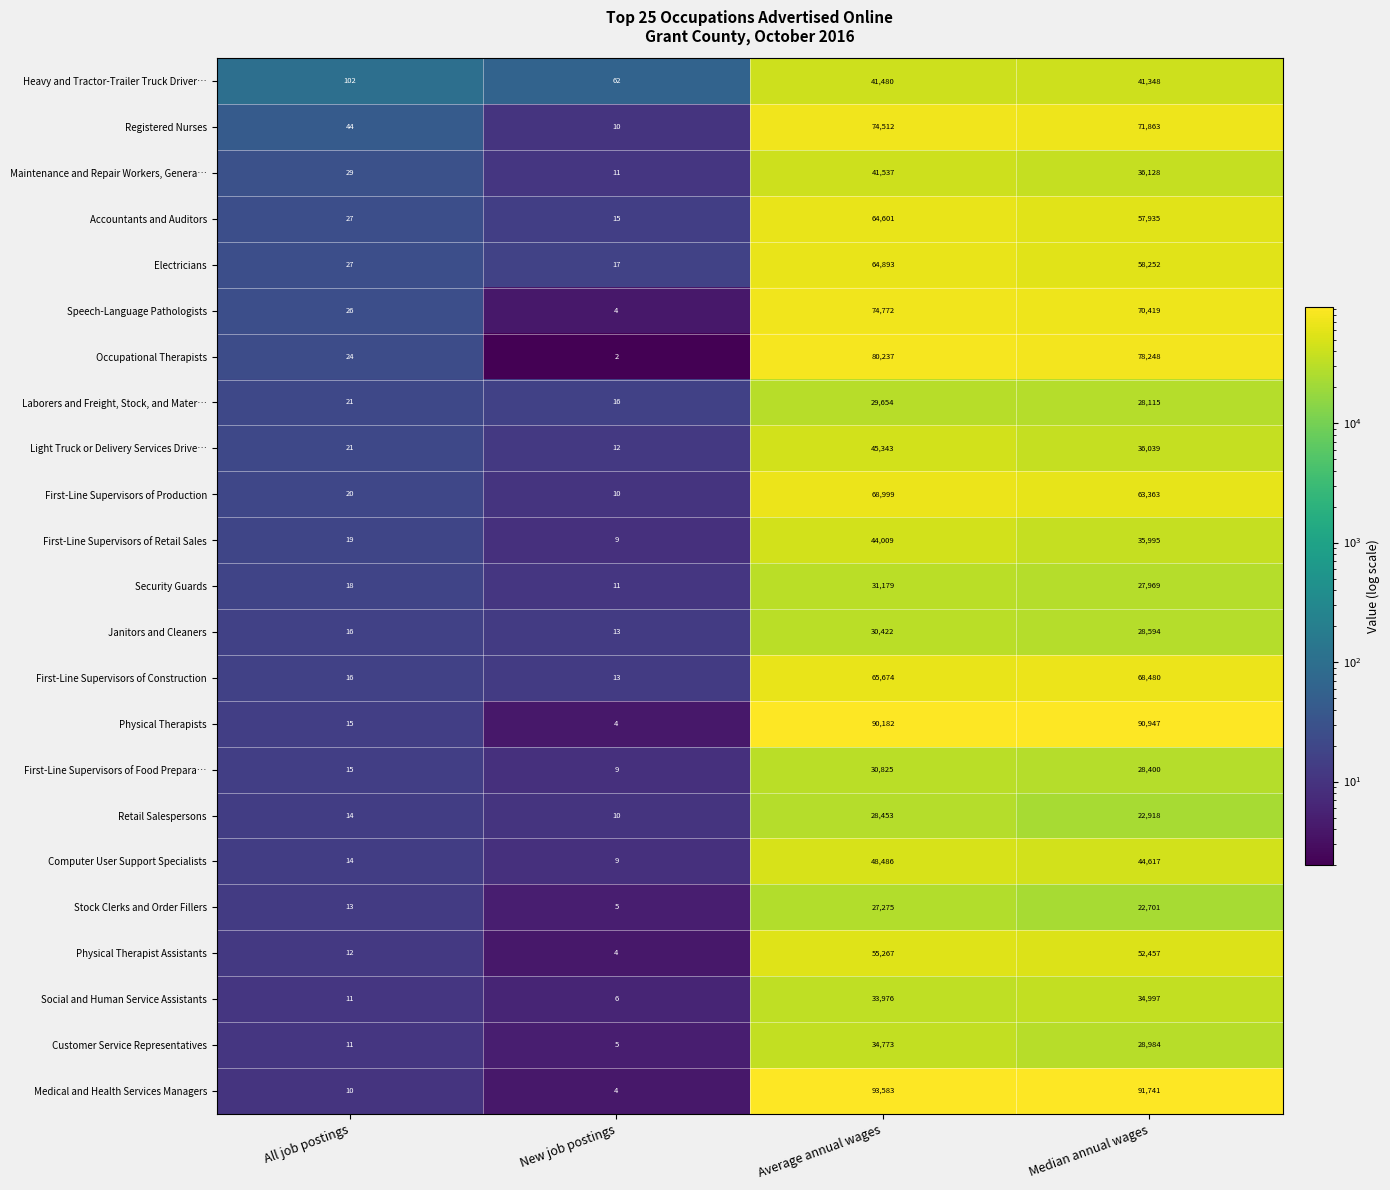

At how many categories does at least one series exceed 22096?

2